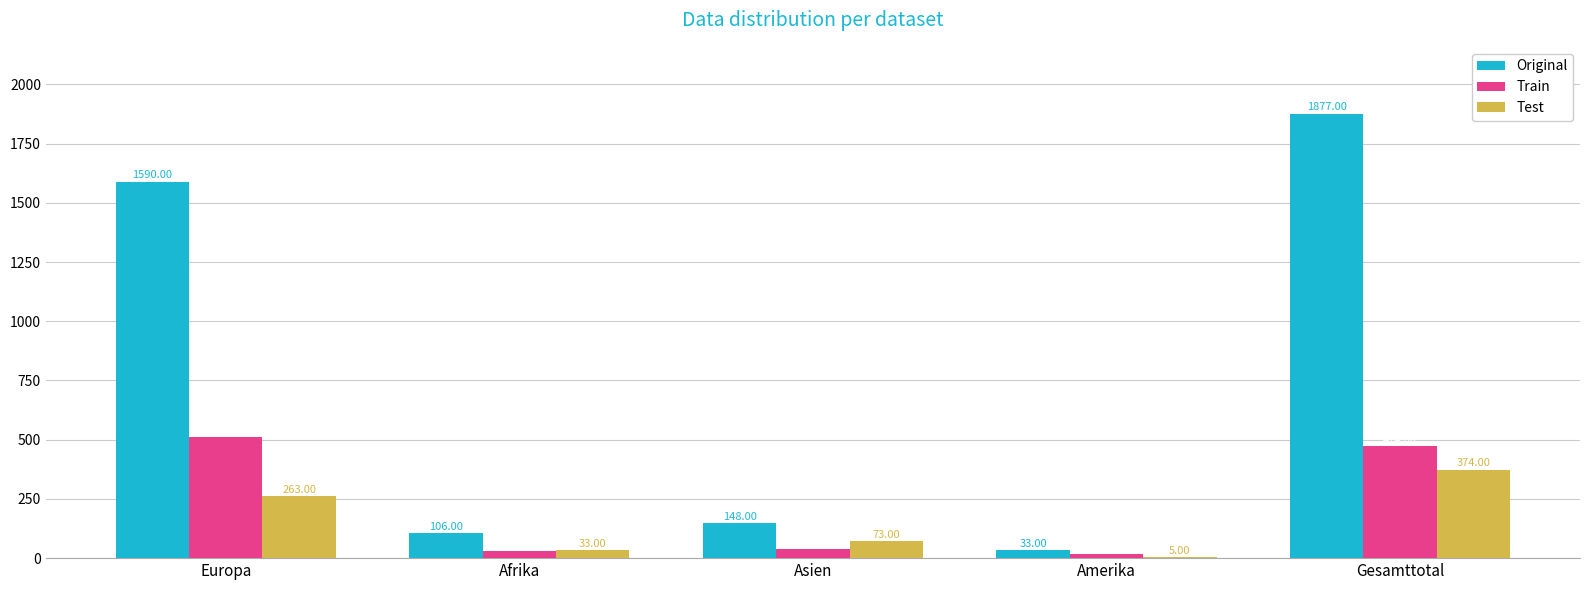

Reading left to right, transcribe all the data shown in this chart.

Original: 1590	106	148	33	1877
Train: 510	32	38	17	474
Test: 263	33	73	5	374